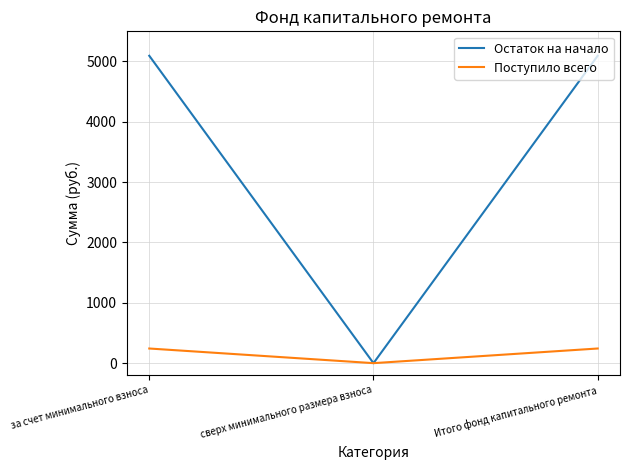

What are all the series names shown in the legend?

Остаток на начало, Поступило всего